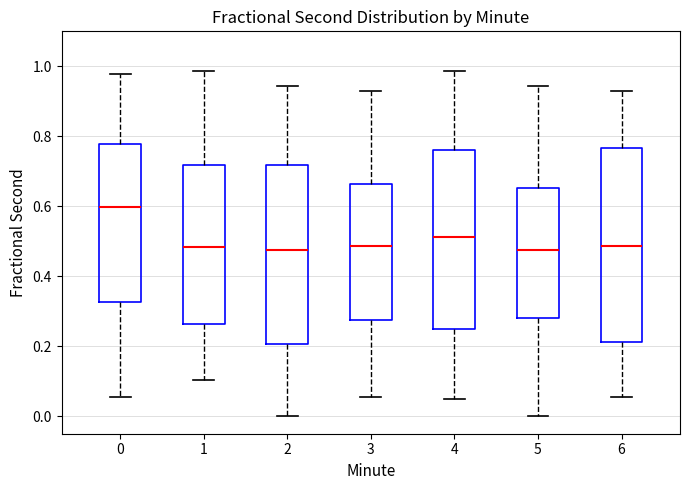

Which box is the tallest, from its lower edge to its upper edge?

6